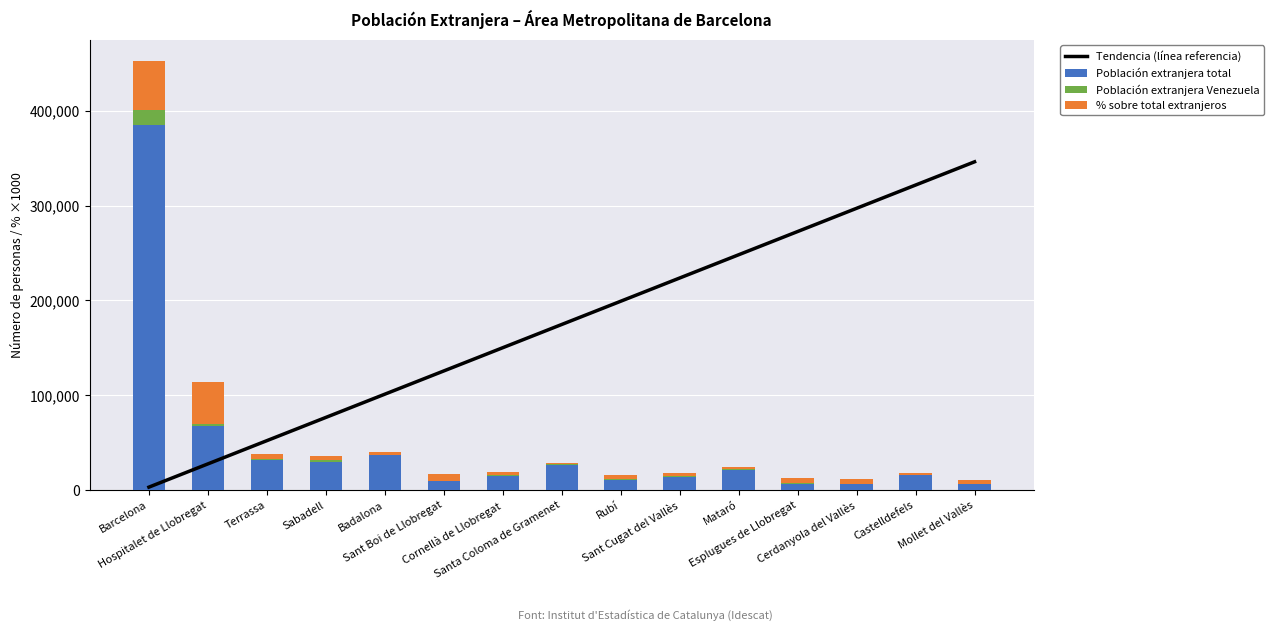

Which series has the largest total across all categories?

Tendencia (línea referencia)